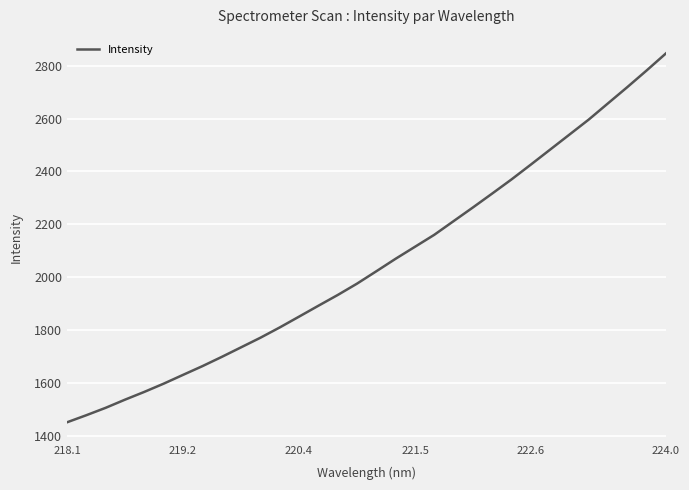

Count the number of values greater than 2022.

16